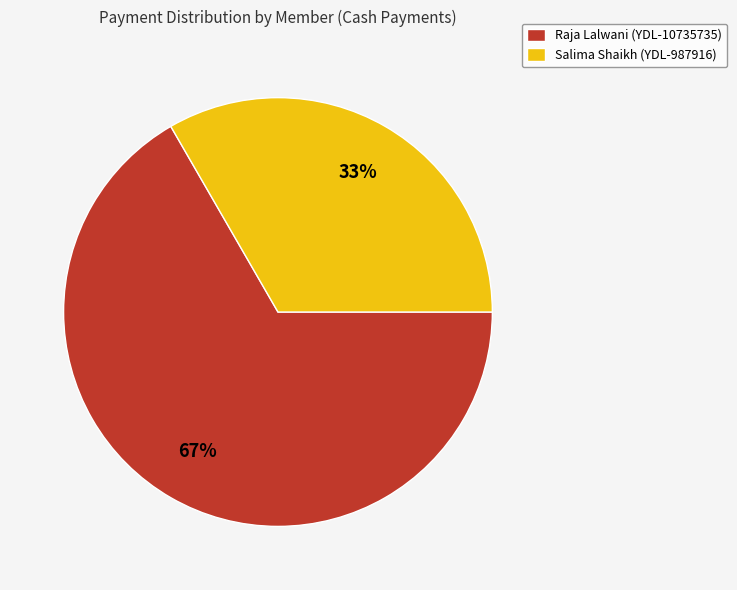

To the nearest percent, what is the average slice percentage?

50%